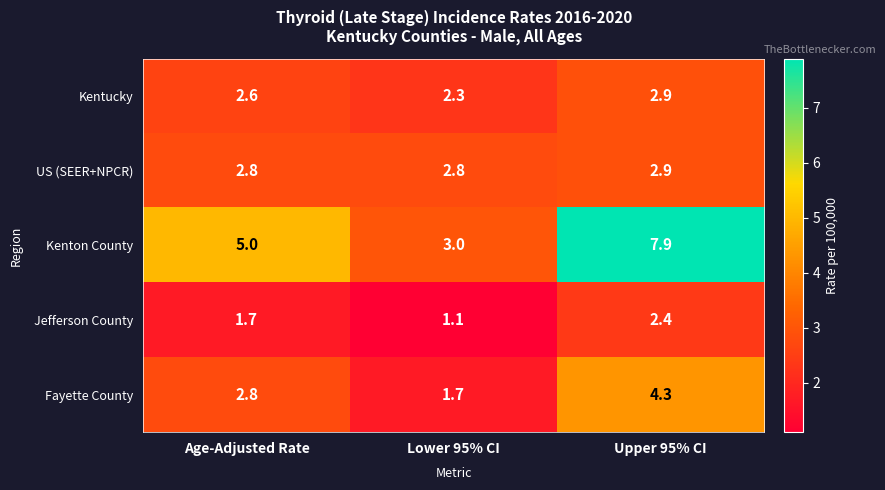

The US (SEER+NPCR) series shows 1.7 at Upper 95% CI. True or false?

False